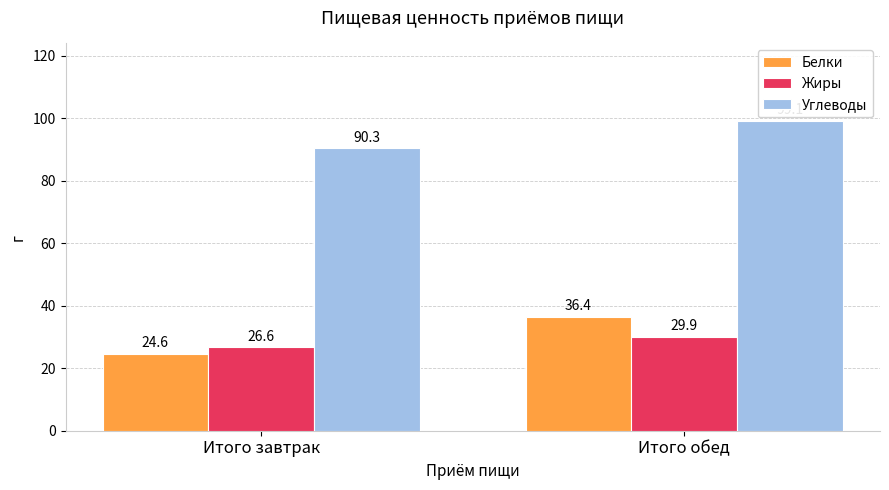

What are all the series names shown in the legend?

Белки, Жиры, Углеводы